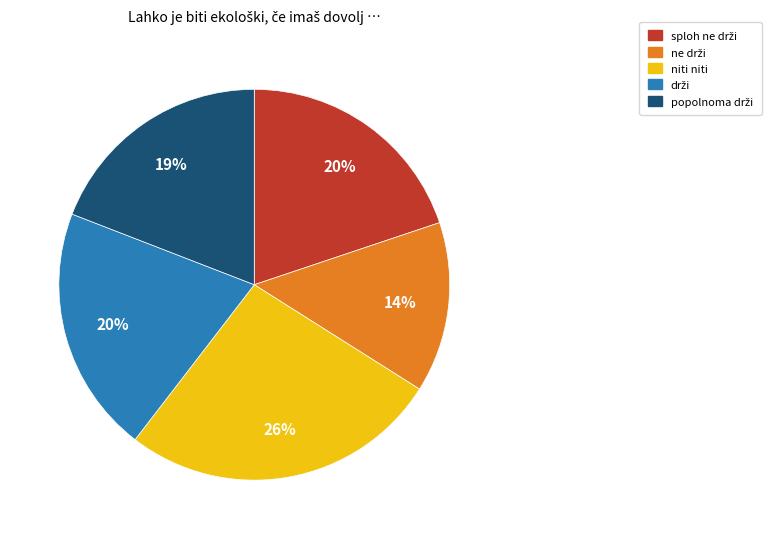

Does any single category account for the majority?

No